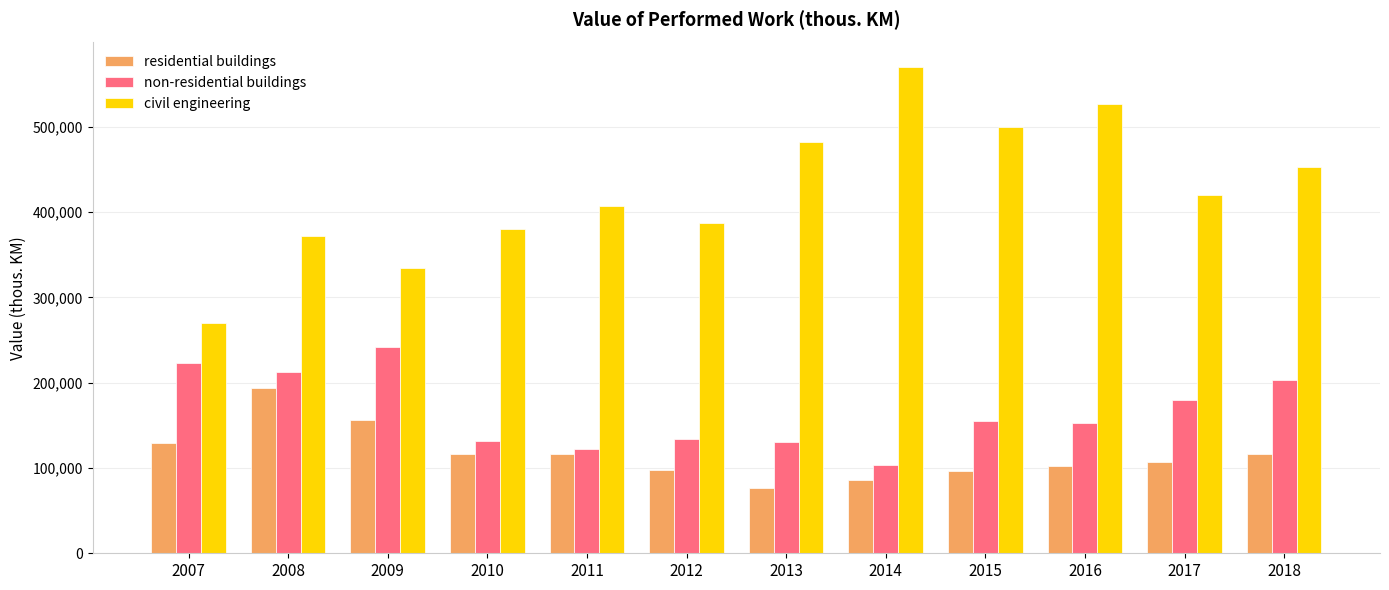

How many distinct data groups are displayed?

3